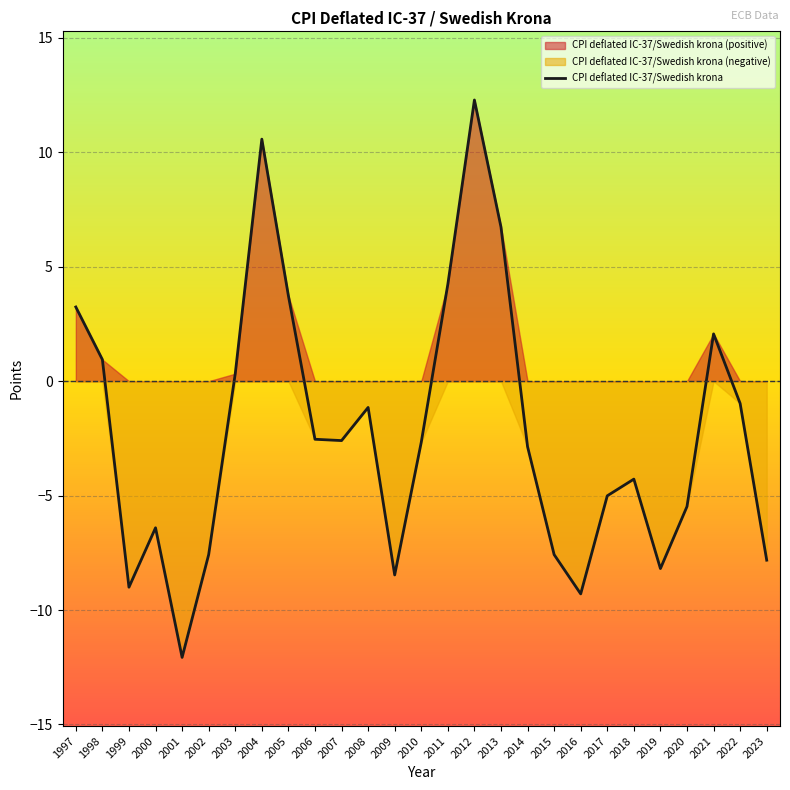

What is the minimum value shown in the chart?

-12.1